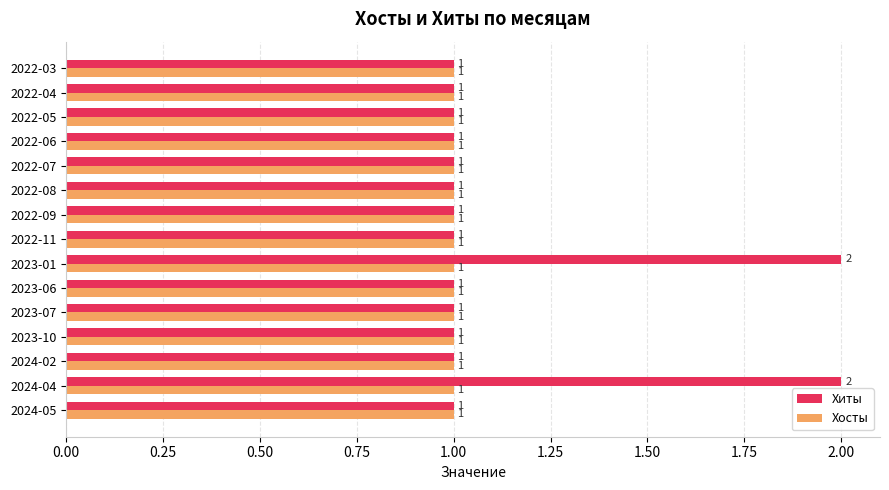

Count the number of data series in this chart.

2